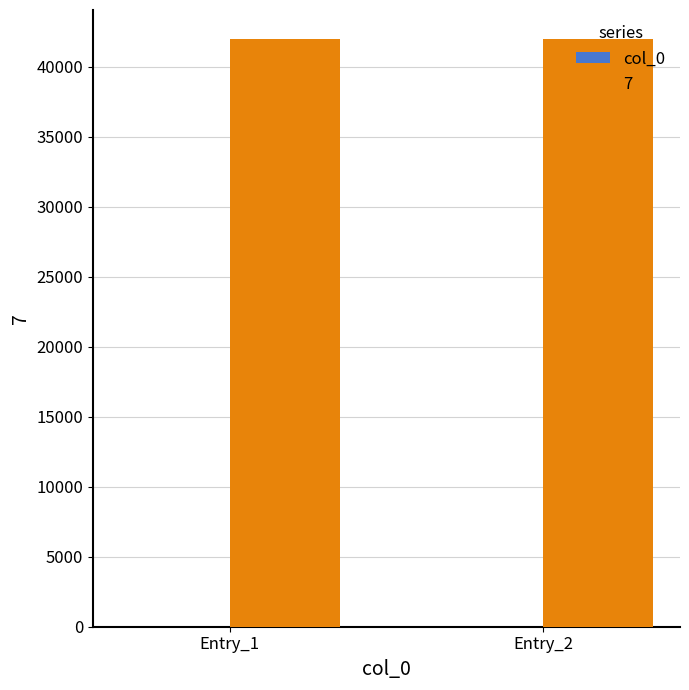

The value of 7 at Entry_2 is 41964. True or false?

True